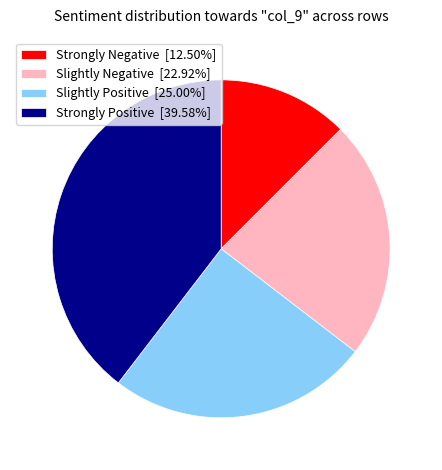

Is there a majority slice in this chart?

No